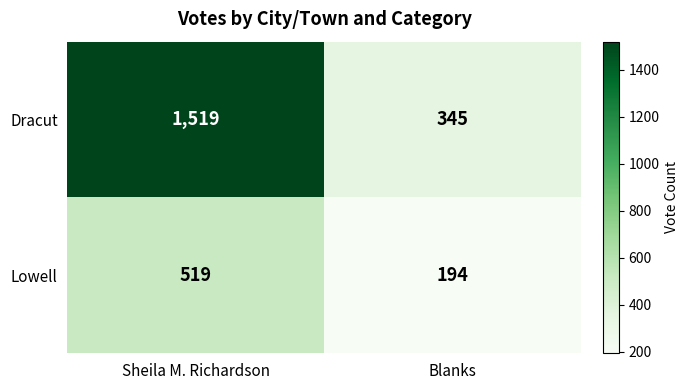

At how many categories does at least one series exceed 1336?

1